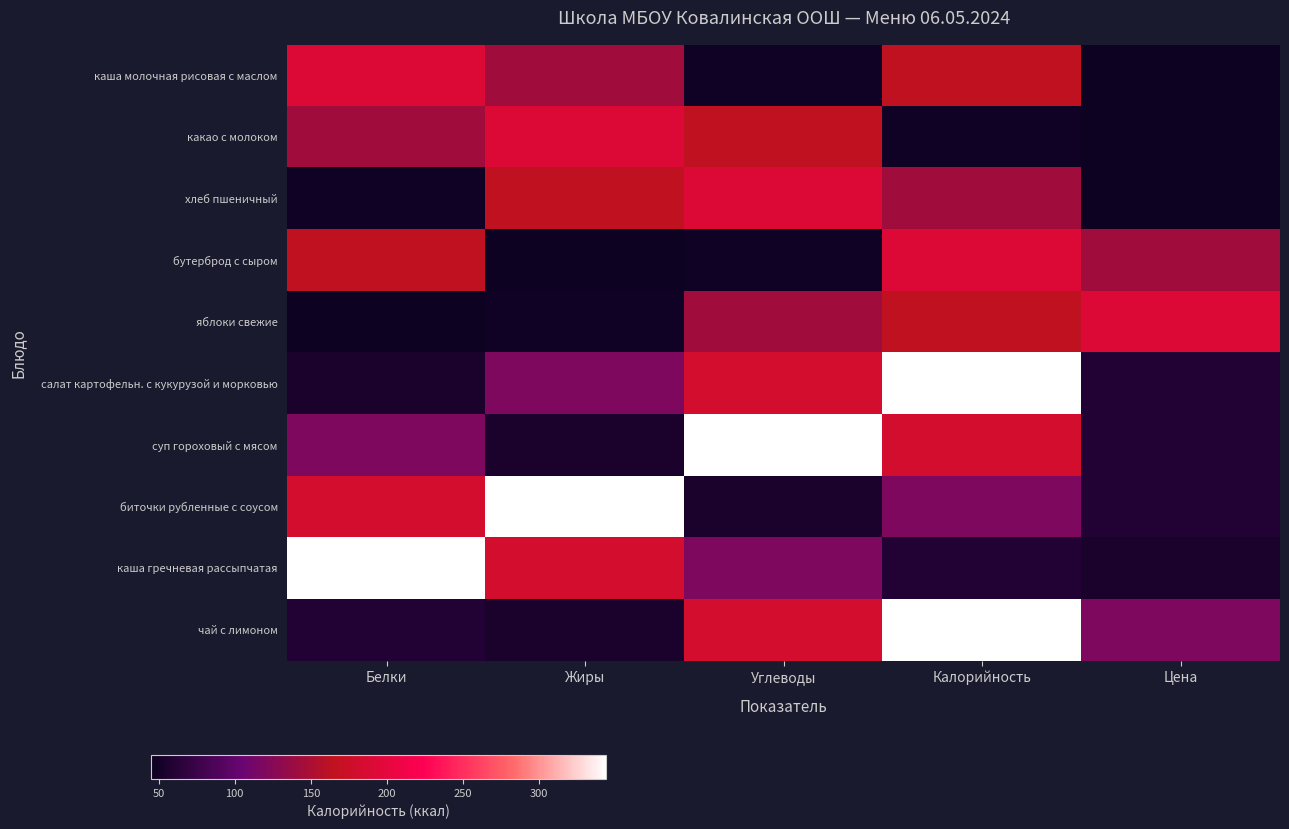

Between Жиры and Белки, which is larger?

Белки